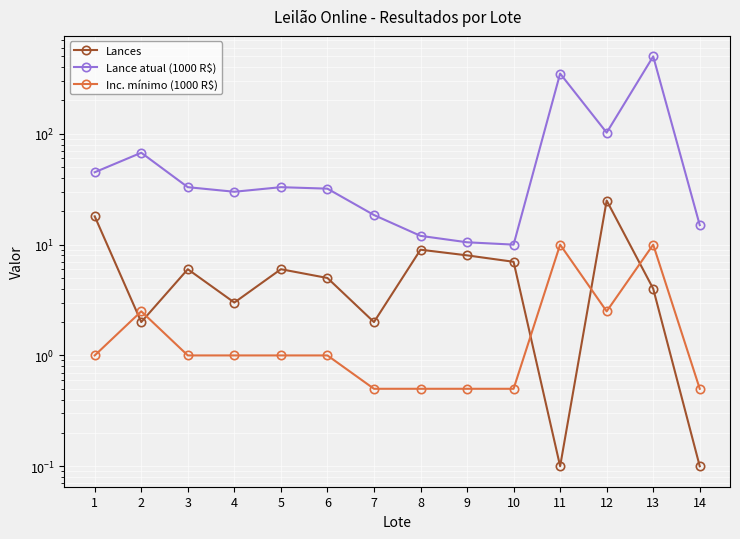

Is it true that Lance atual (1000 R$) equals 15.0 at 14?

True